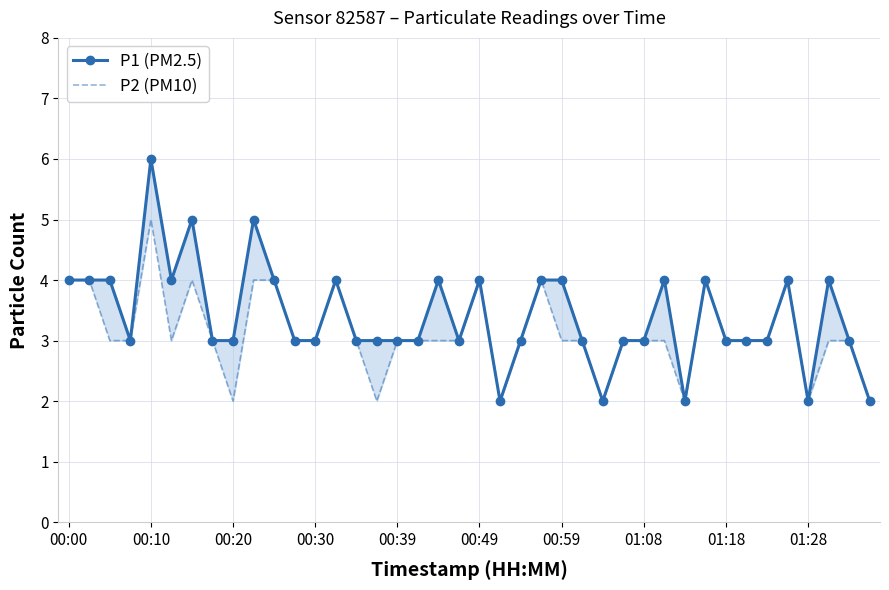

What is the sum of the P1 (PM2.5) values at 32 and 34?

6